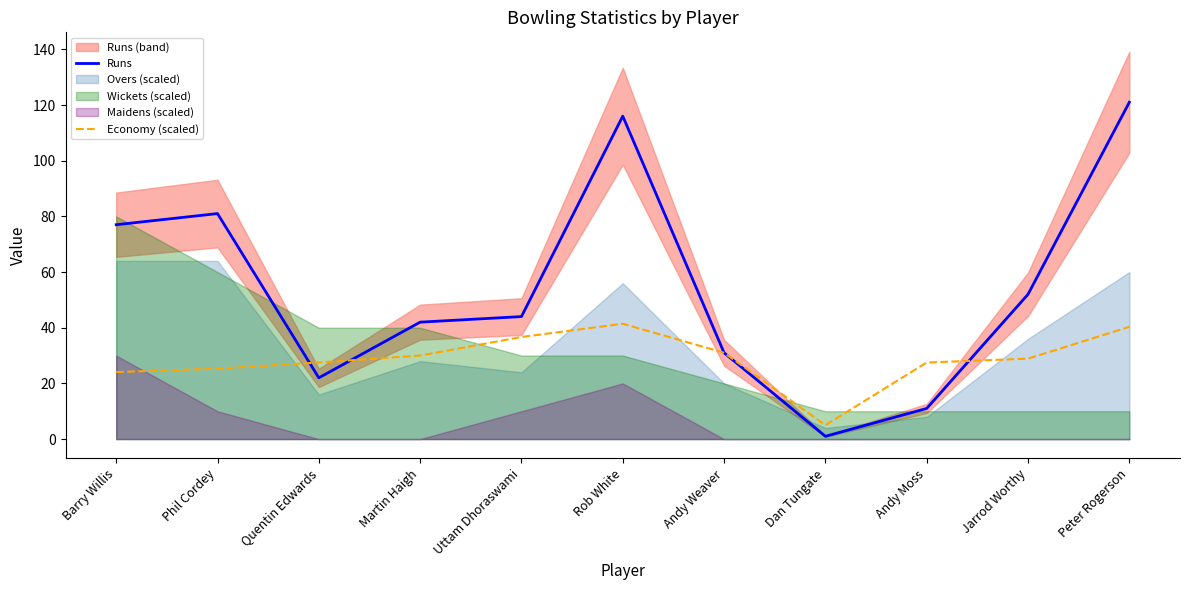

Which has a higher value, Dan Tungate or Uttam Dhoraswami?

Uttam Dhoraswami